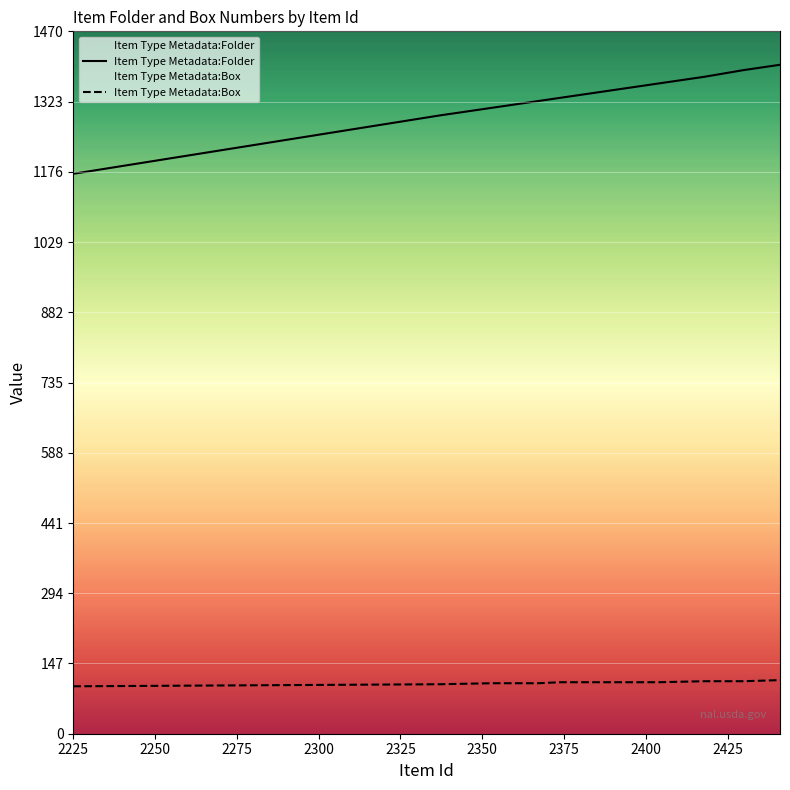

What is the minimum value for Item Type Metadata:Folder?

1172.0